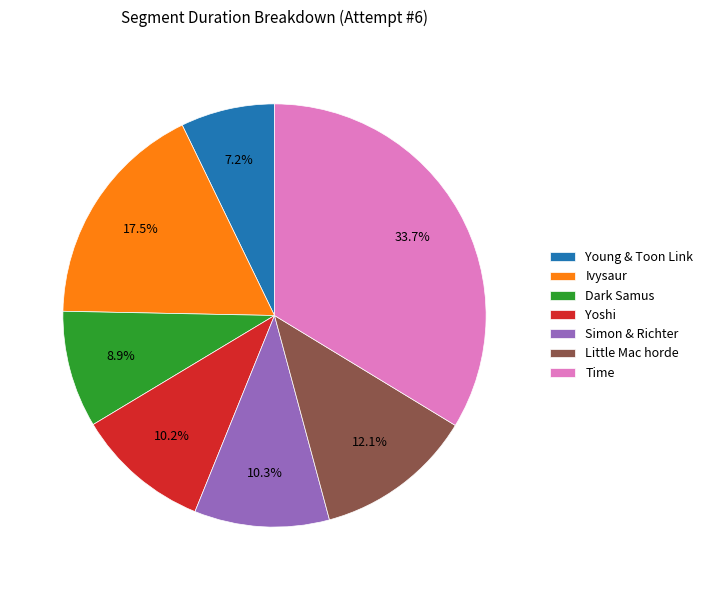

How many segments does this pie chart have?

7